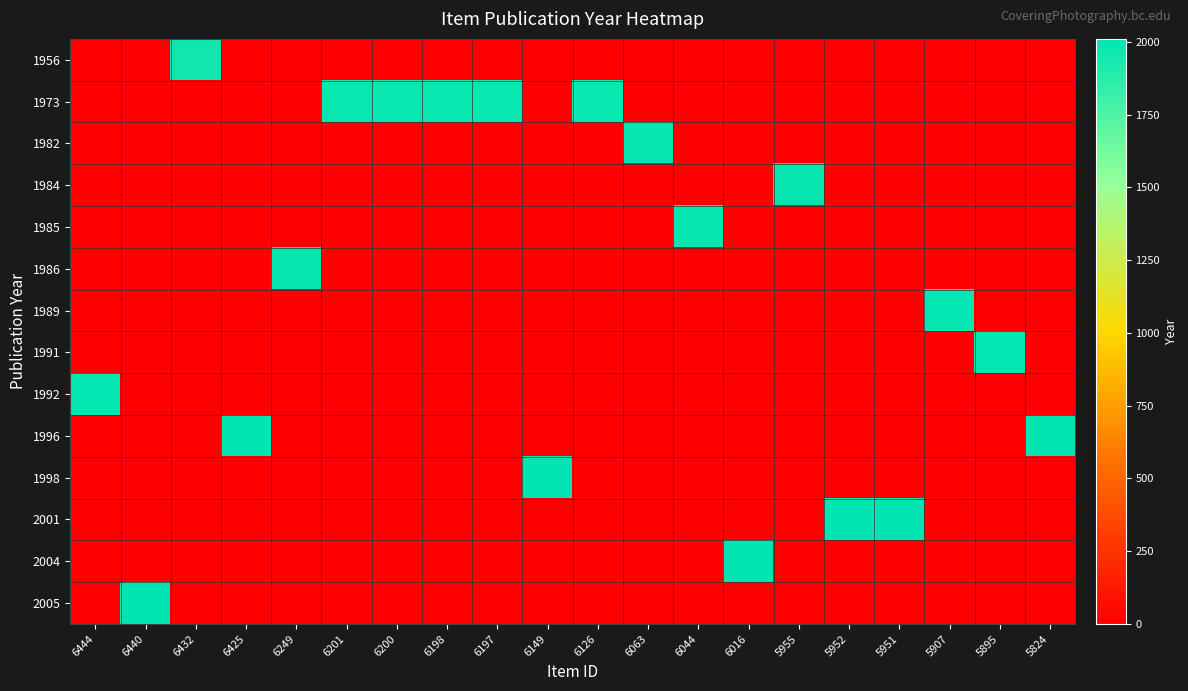

At which category is the sum across all series the highest?

6440